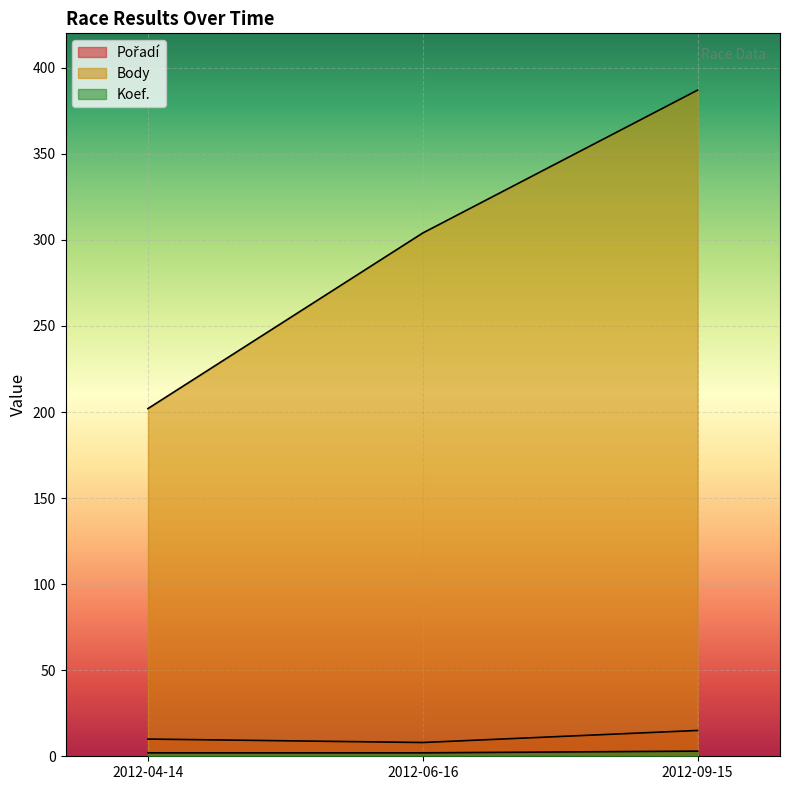

List the labels in order of Body value, largest first.

2012-09-15, 2012-06-16, 2012-04-14